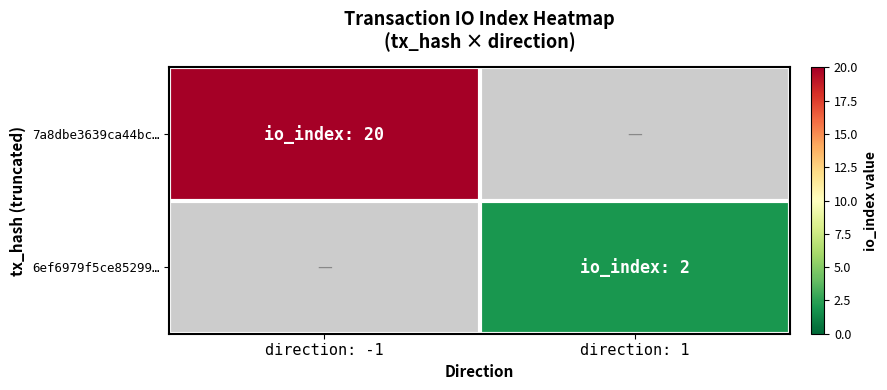

The value of 7a8dbe3639ca44bc… at direction: -1 is 13.5. True or false?

False